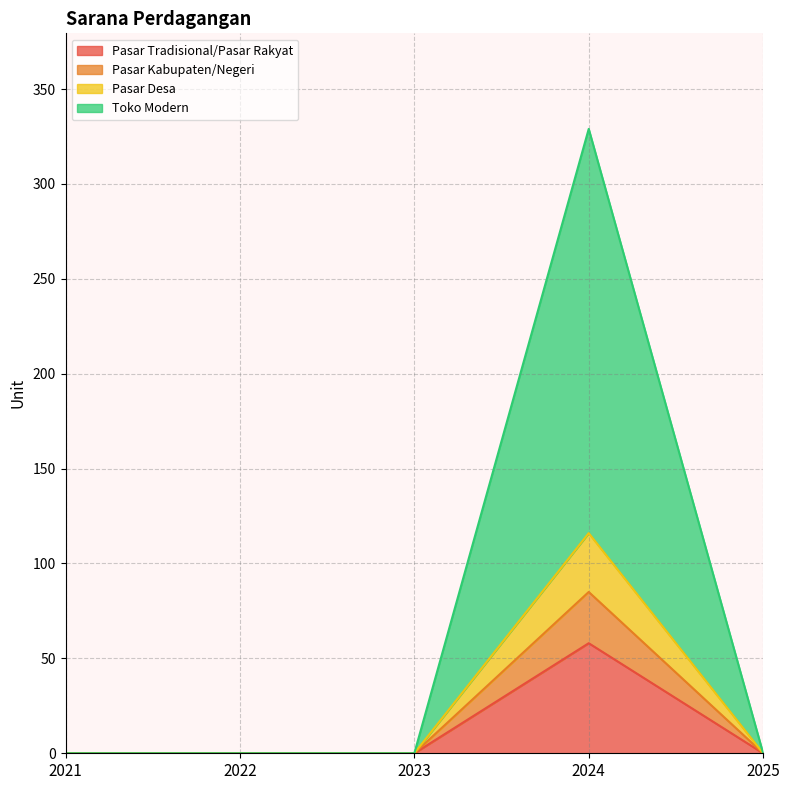

What is the maximum value for Pasar Tradisional/Pasar Rakyat?

58